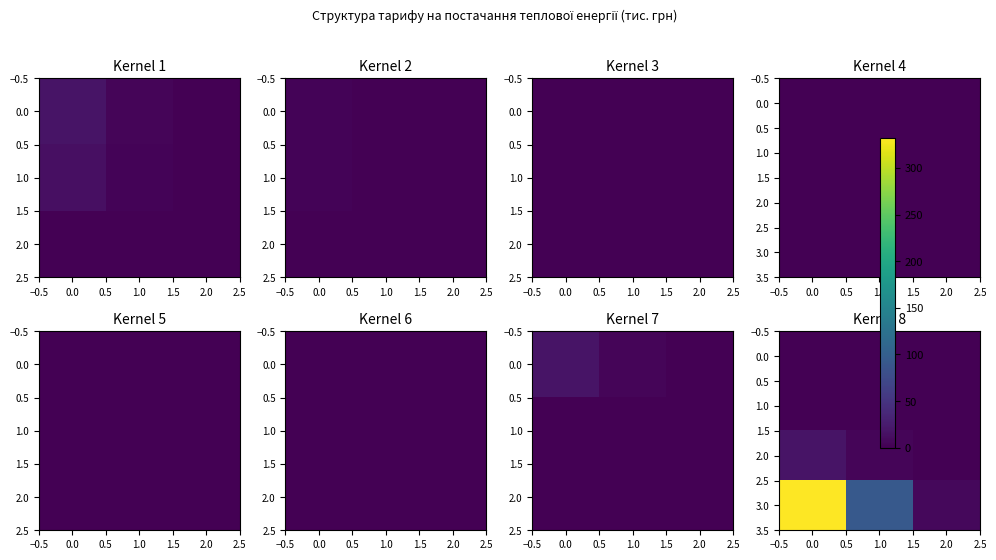

What is the total value across all series at 1.0?

98.3